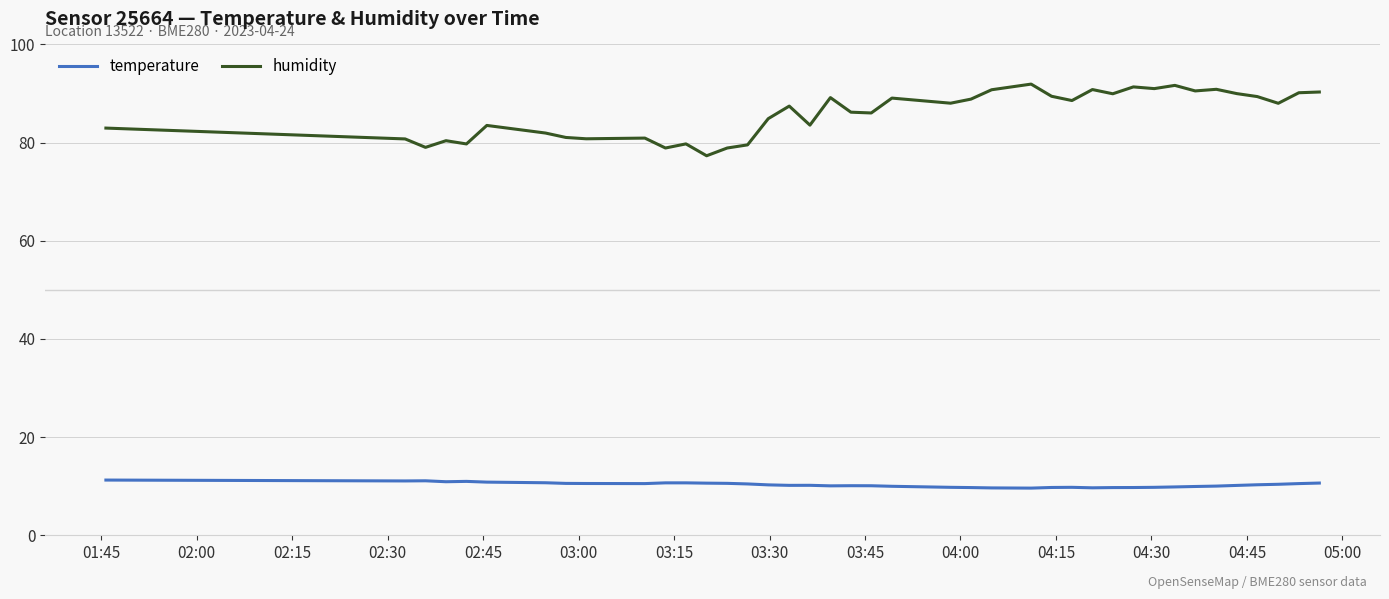

Which series has the largest range (max minus min)?

humidity